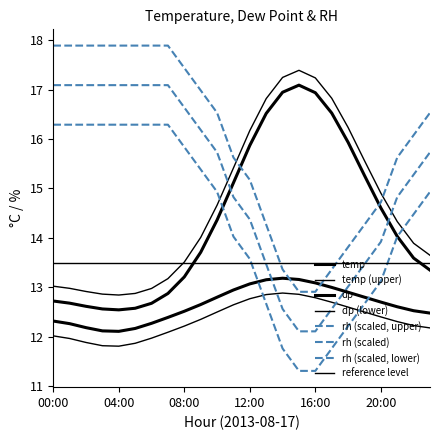

How many values in the temp series exceed 14?

12